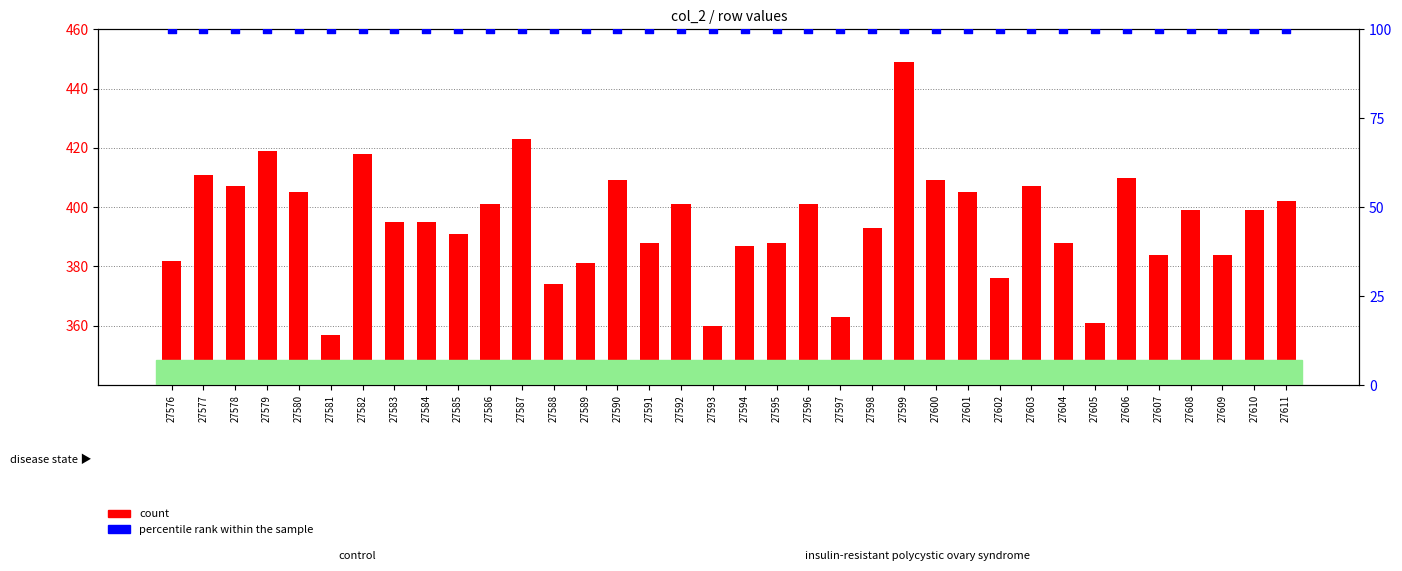

Which series has the largest total across all categories?

count